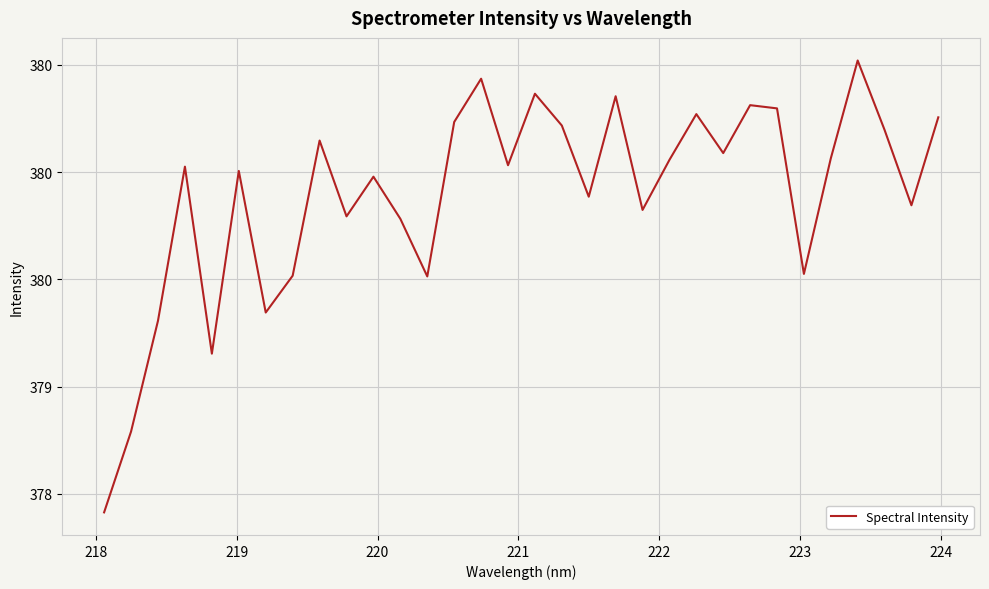

Is this an area chart (filled region under the line)?

No